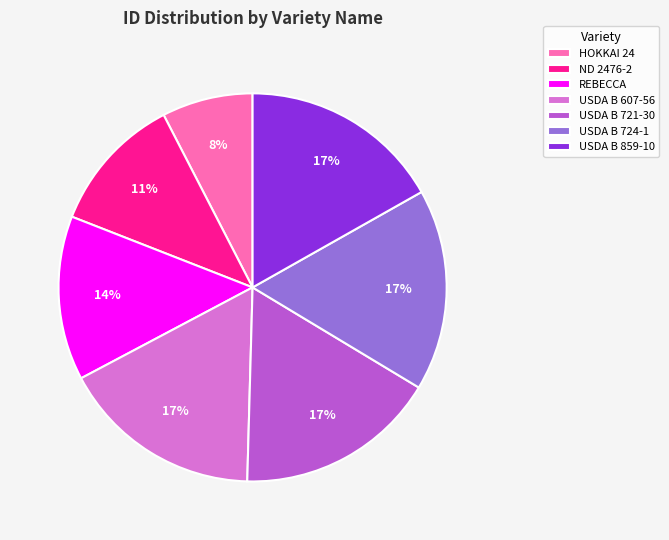

To the nearest percent, what is the difference between the largest and smallest slice percentages?

9%